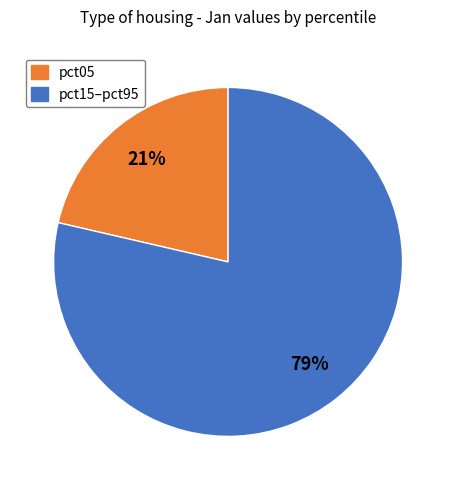

To the nearest percent, what is the average slice percentage?

50%